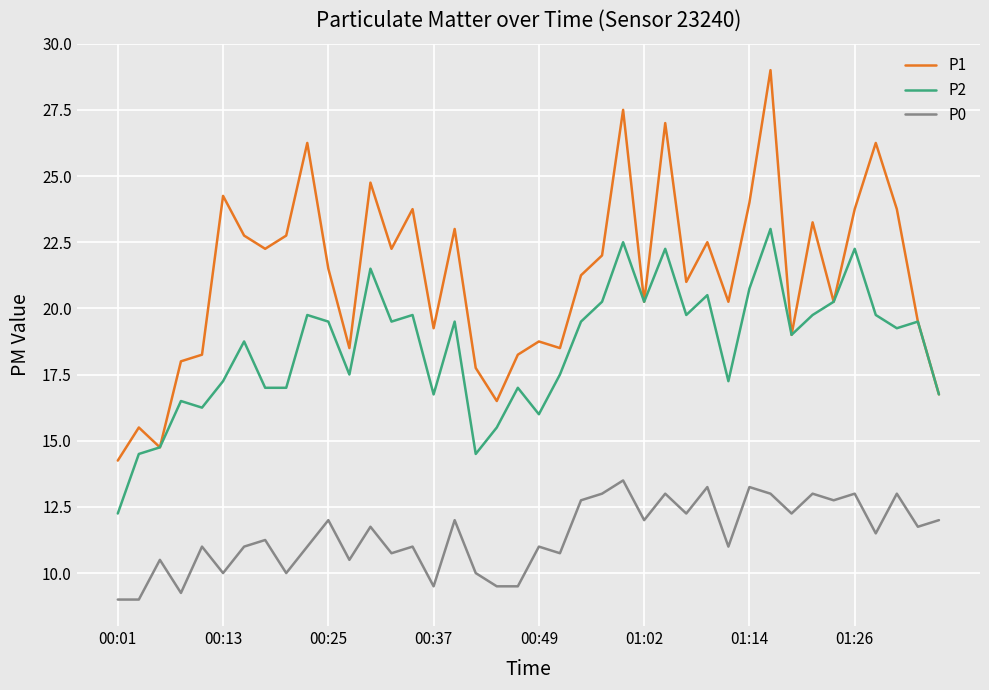

What is the average value of the P2 series?

18.5